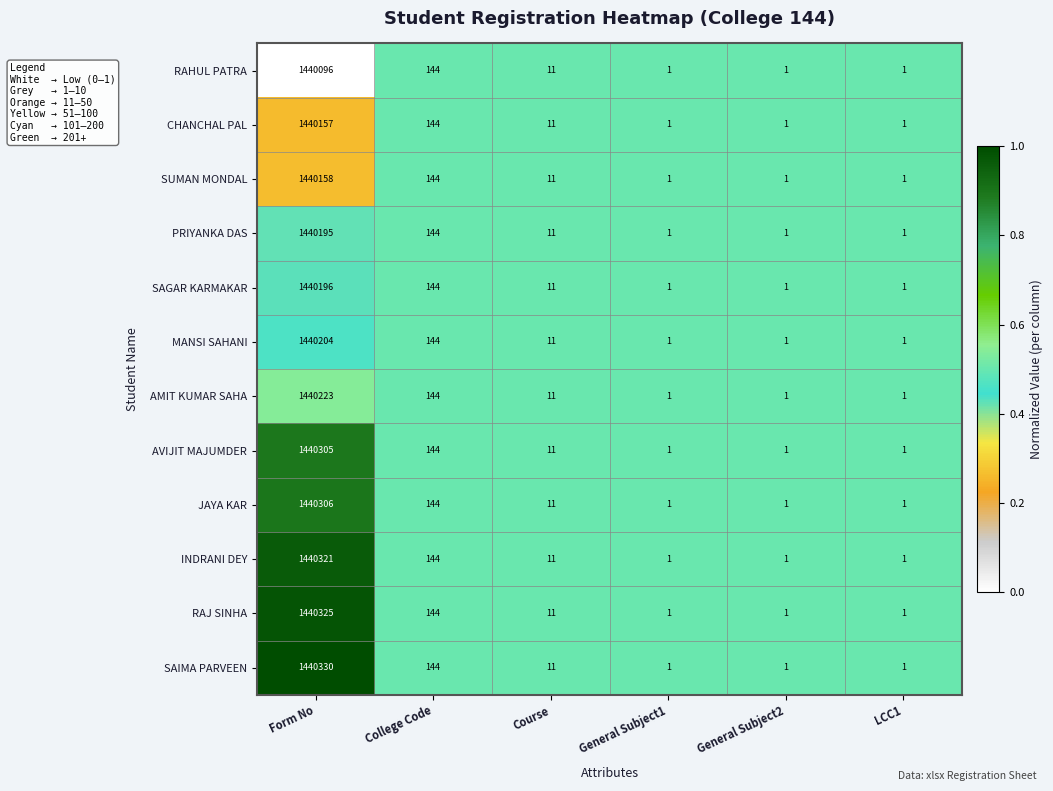

Which series changed the most between Form No and Course?

SAIMA PARVEEN